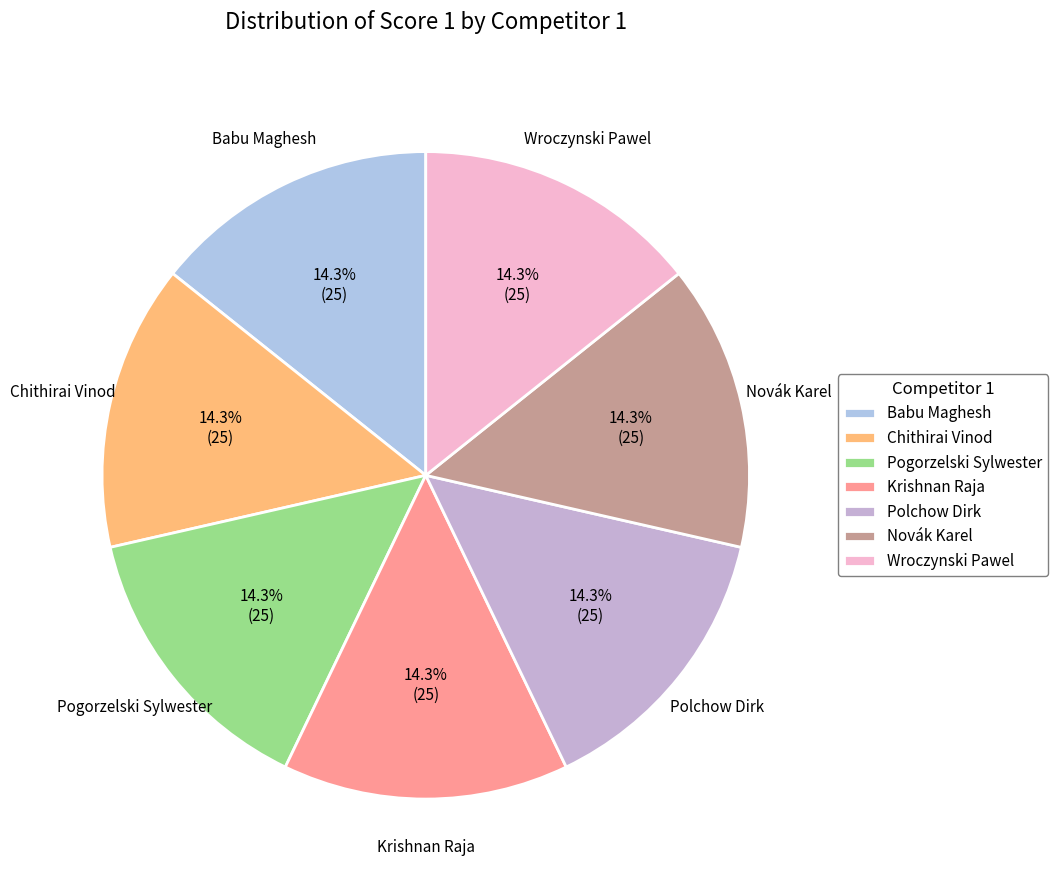

Does Wroczynski Pawel account for over 50% of the chart?

No